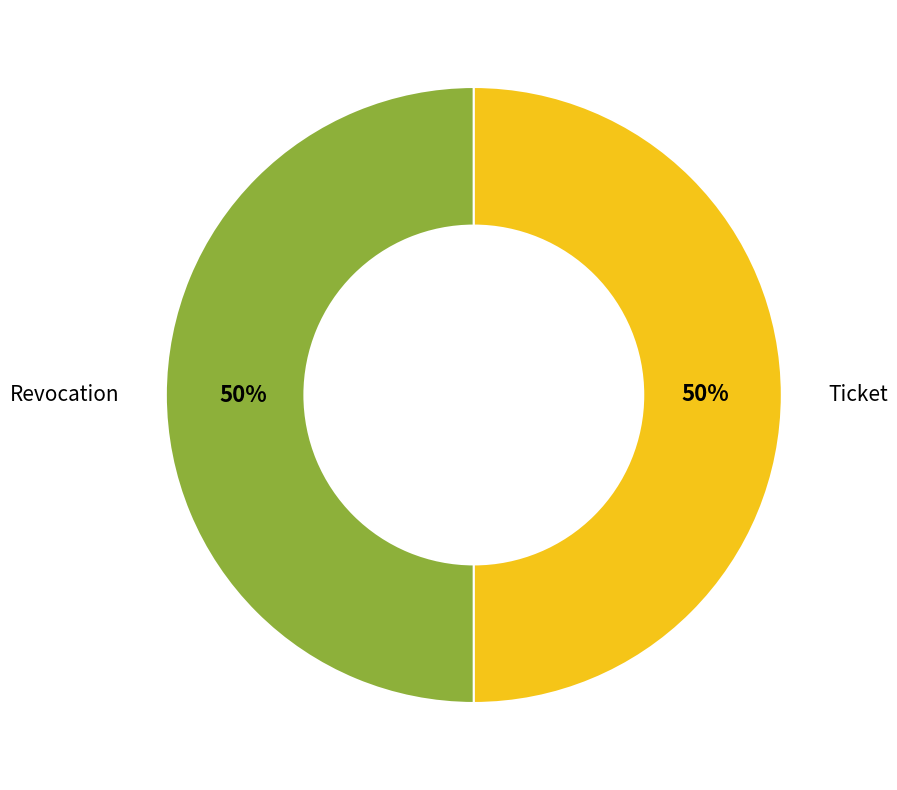

To the nearest percent, what is the combined percentage of Revocation and Ticket?

100%